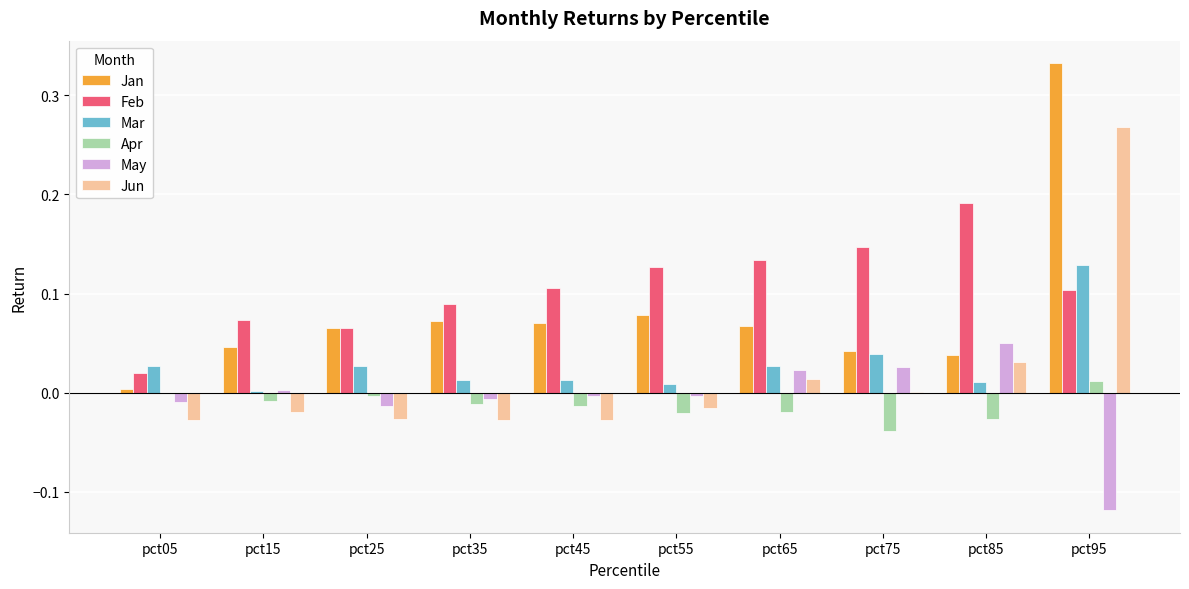

Which series changed the most between pct05 and pct65?

Feb